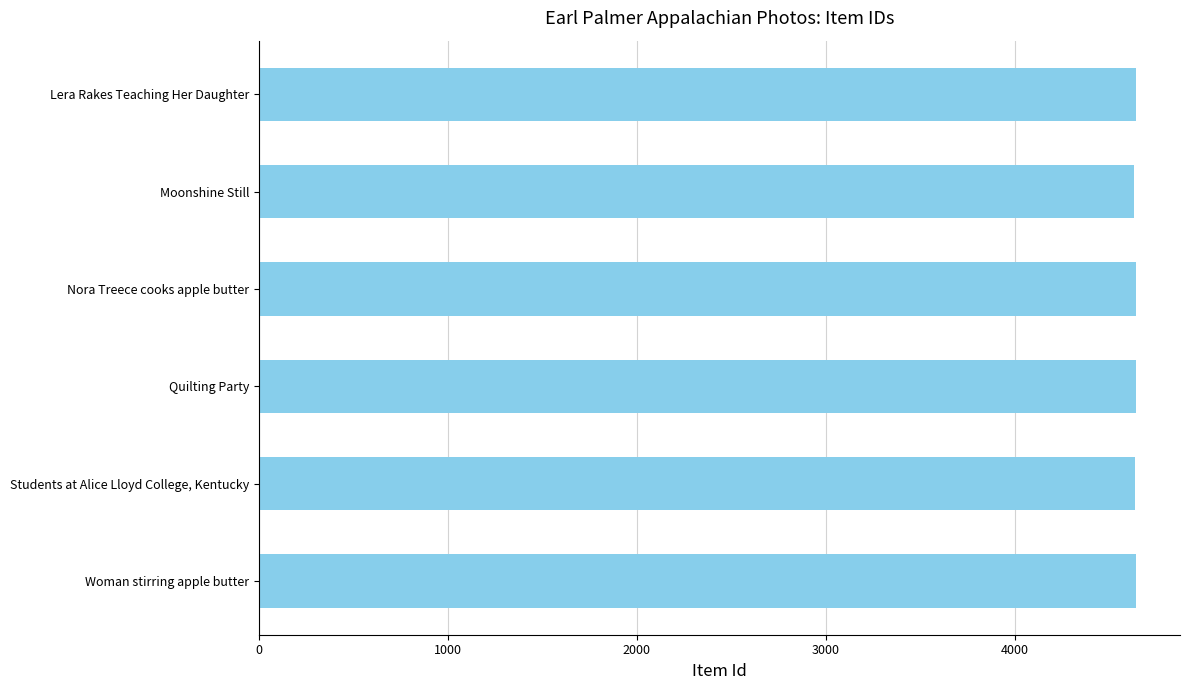

Approximately how many times larger is the value at Quilting Party compared to Students at Alice Lloyd College, Kentucky?

1.0